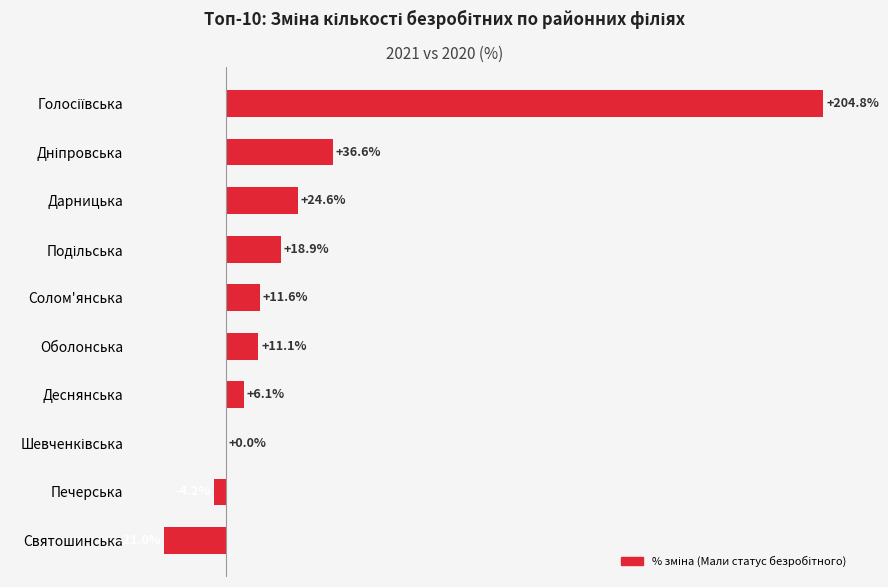

Between Деснянська and Оболонська, which is larger?

Оболонська